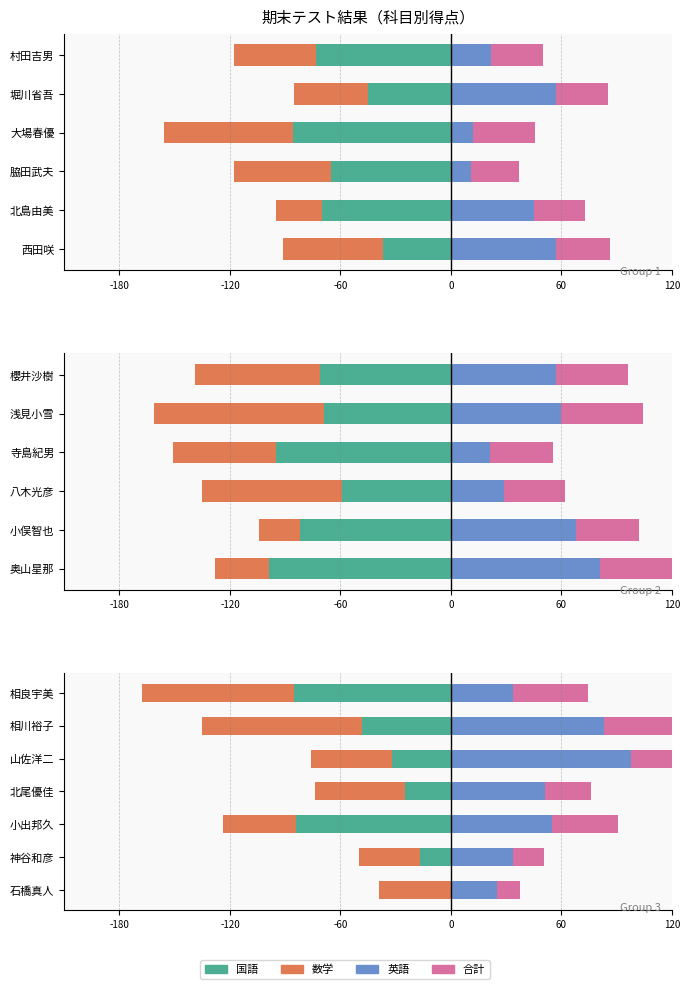

Are the bars horizontal?

Yes